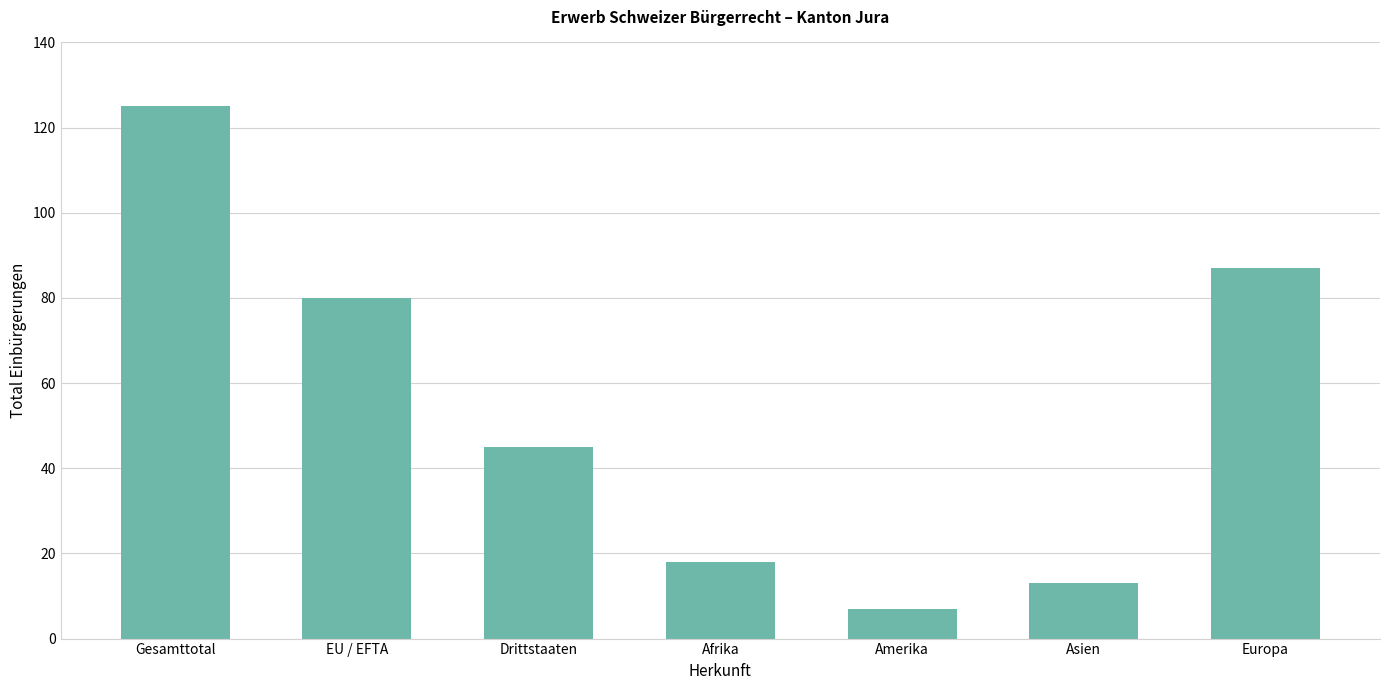

The value at Asien is 21. True or false?

False